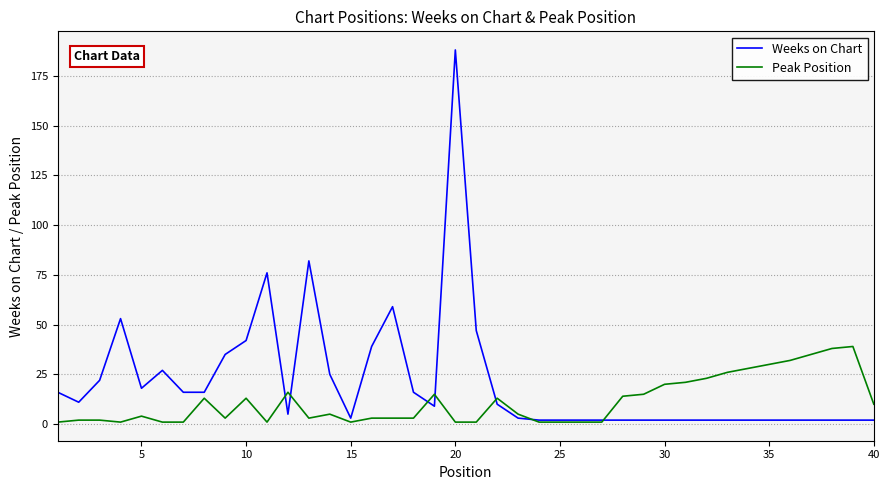

Rank the series by their maximum value, from lowest to highest.

Peak Position, Weeks on Chart